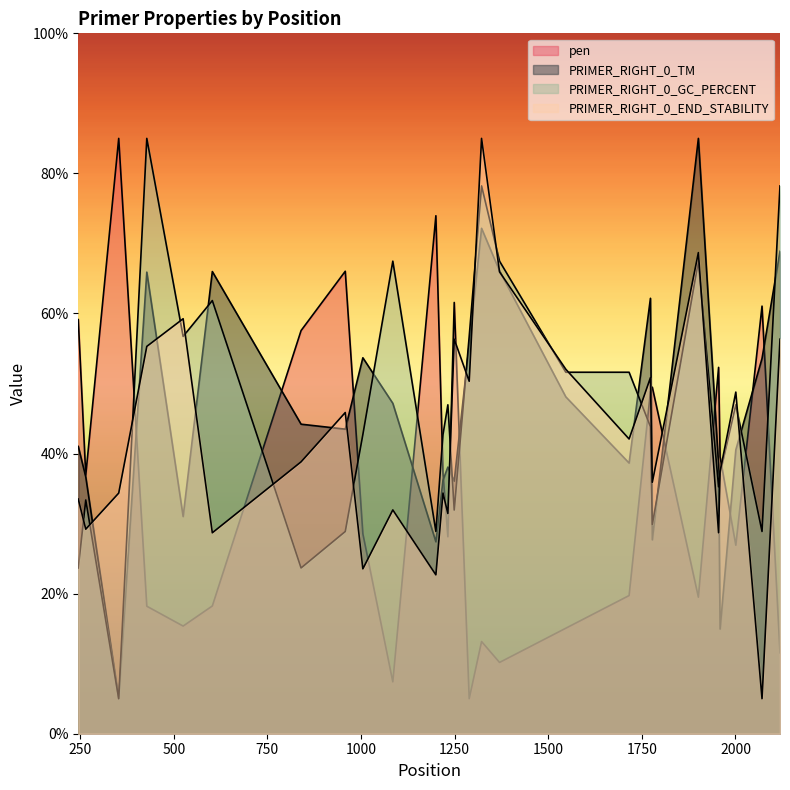

Which category has the highest value across all series?

353